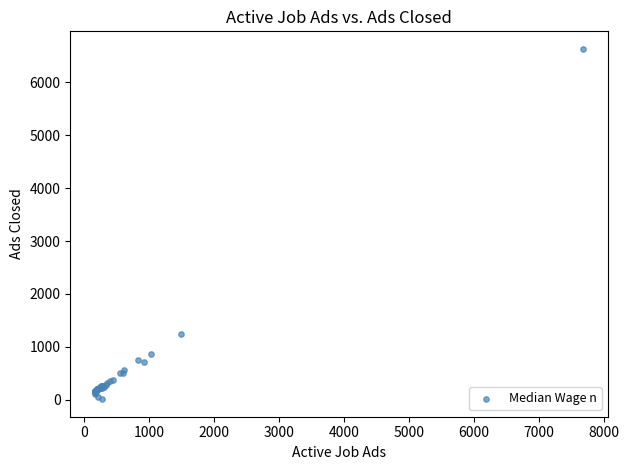

What Y value in the scatter plot is closest to 3322?

1243